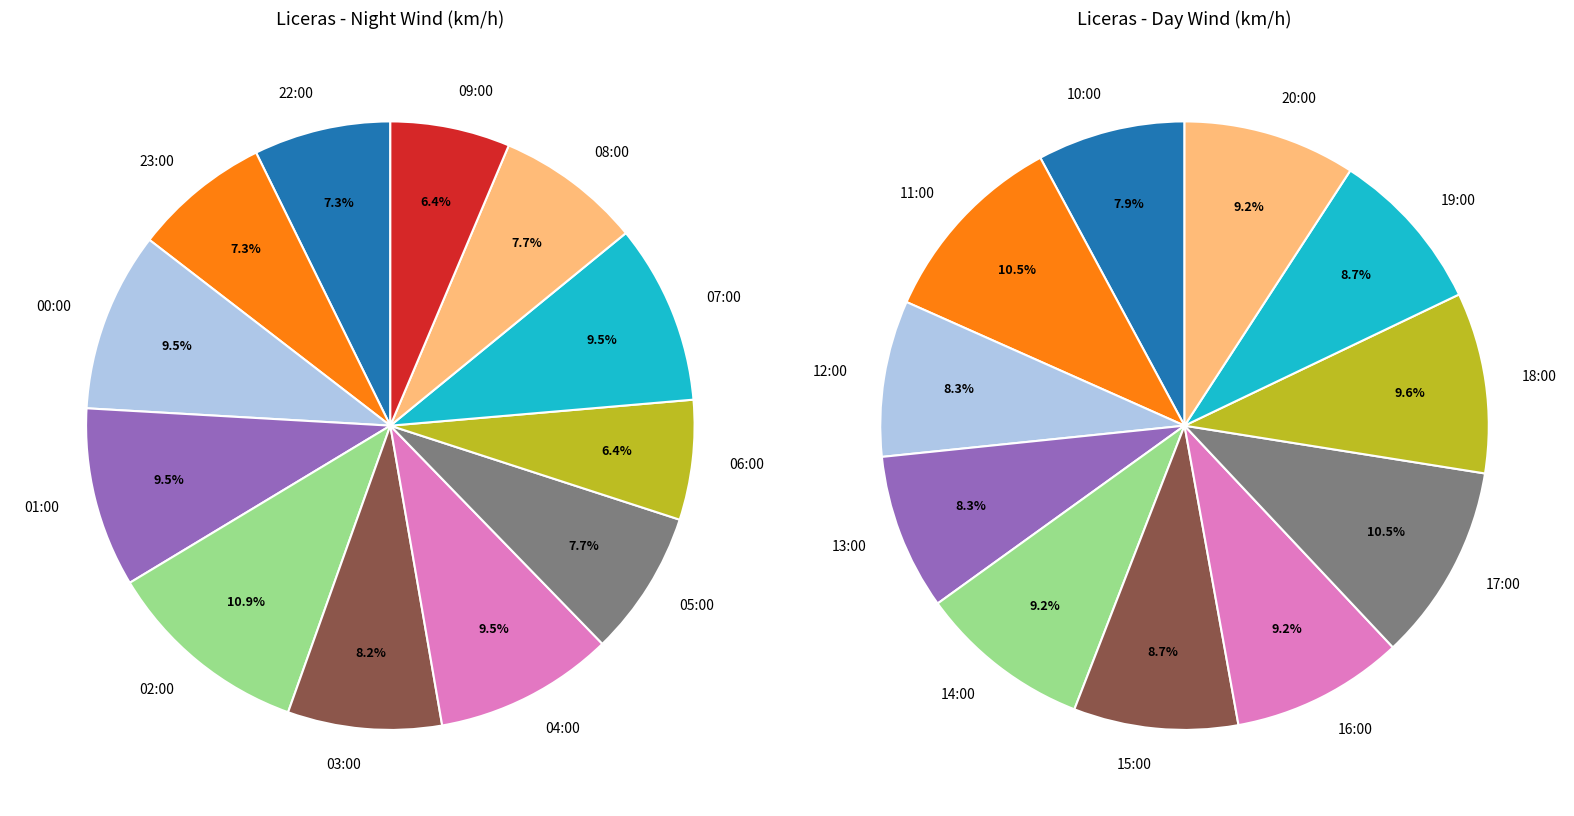

Is the sum of 03:00 and 10:00 greater than half?

No